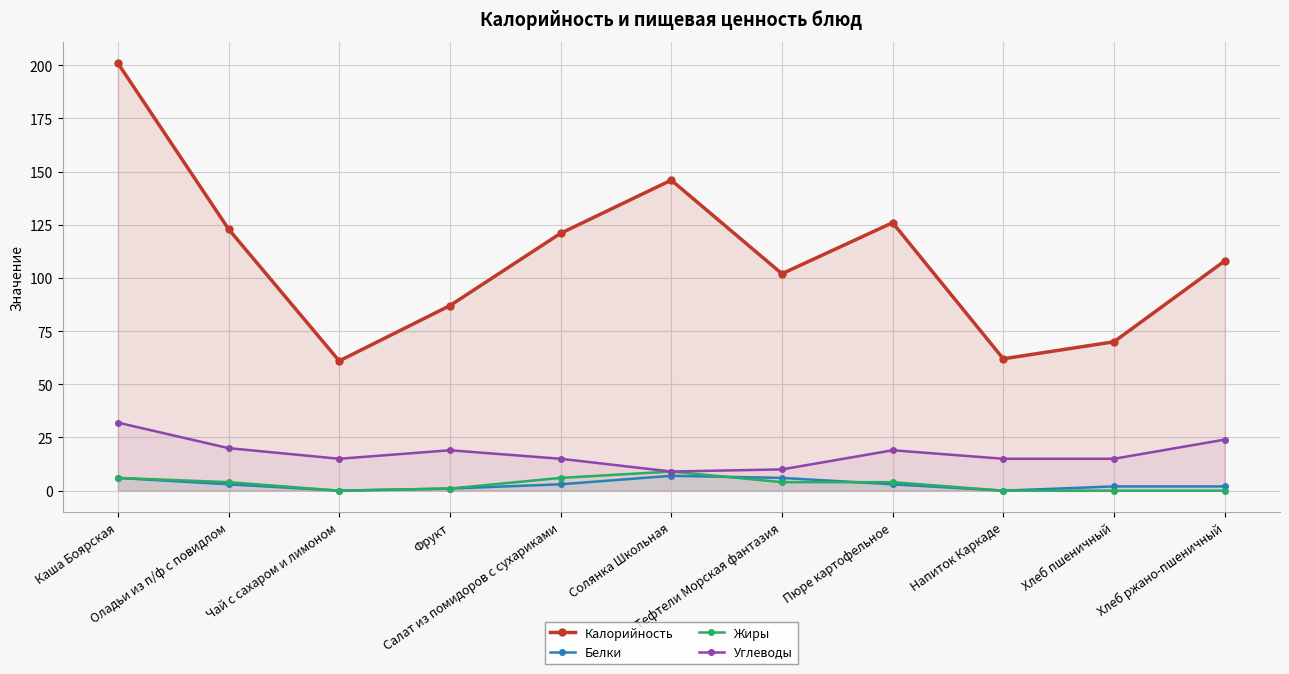

At which category is the sum across all series the highest?

Каша Боярская